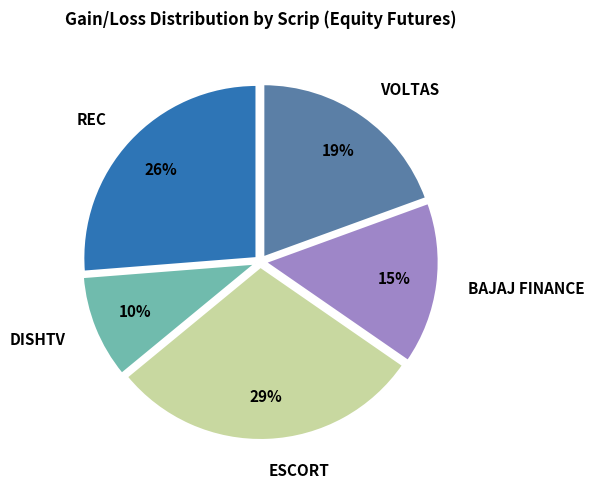

Which category has the biggest portion of the pie?

ESCORT